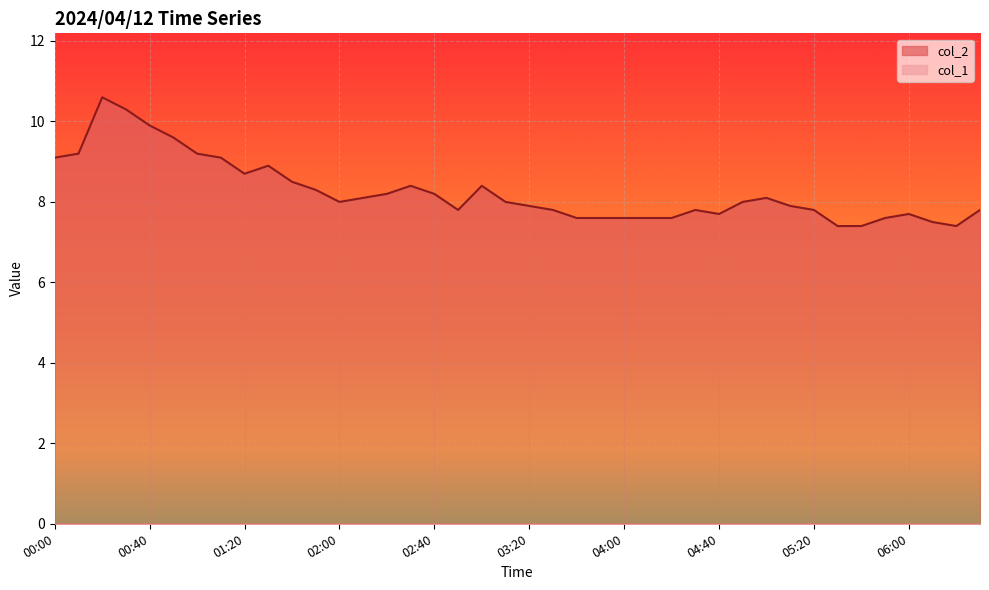

At which category does the chart reach its peak across all series?

00:20